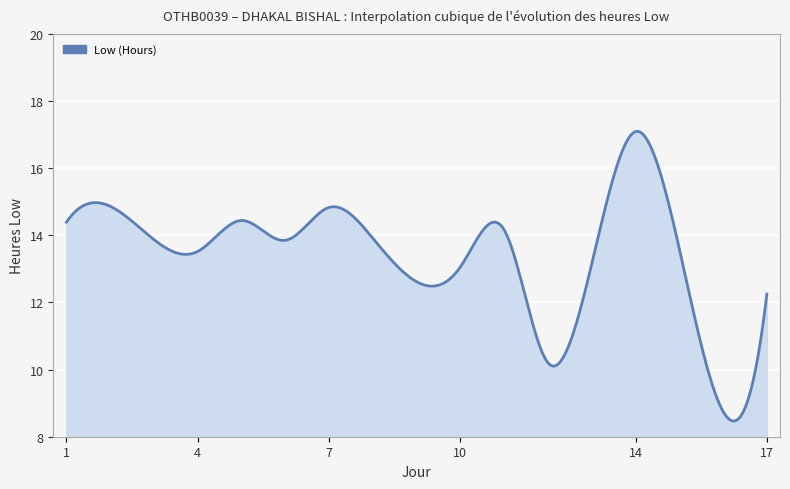

What is the difference between the maximum and second lowest values?

8.6